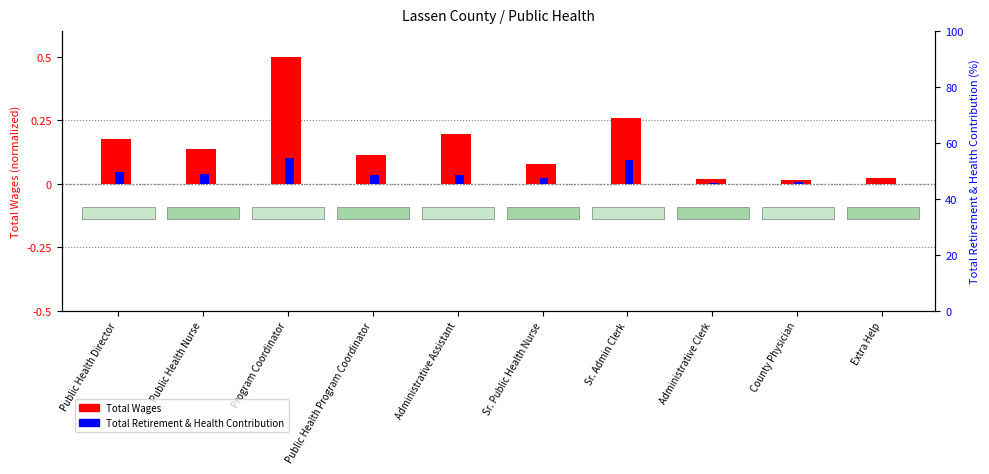

What is the label of the 2nd bar from the left?

Public Health Nurse